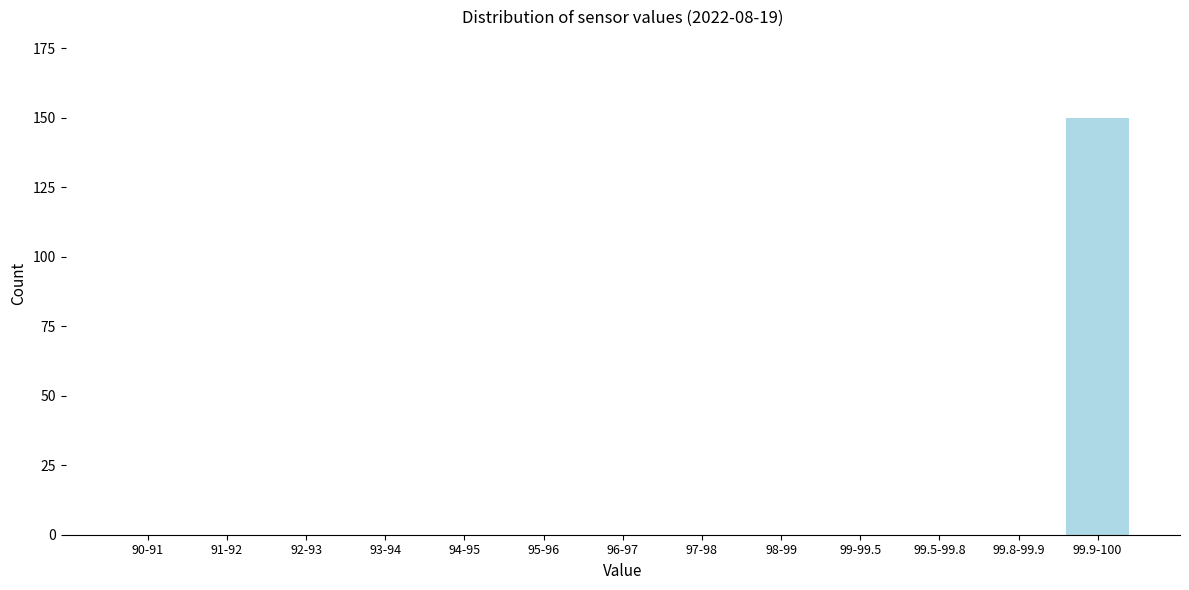

Reading left to right, list all the values displayed in this chart.

90-91=0	91-92=0	92-93=0	93-94=0	94-95=0	95-96=0	96-97=0	97-98=0	98-99=0	99-99.5=0	99.5-99.8=0	99.8-99.9=0	99.9-100=150